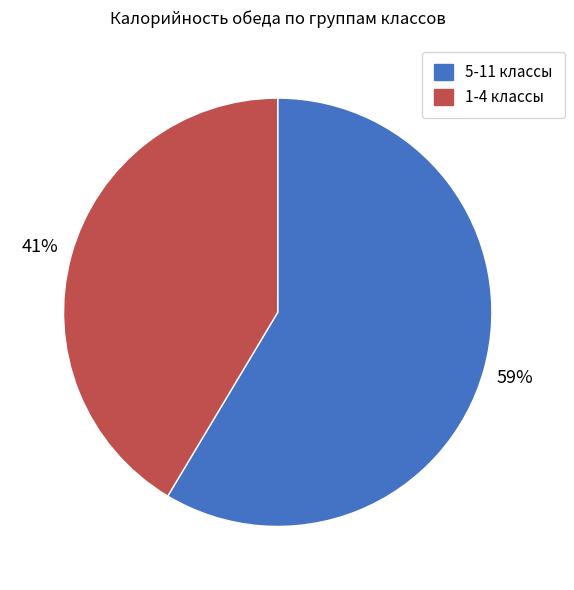

The 5-11 классы slice represents 47% of the pie. True or false?

False